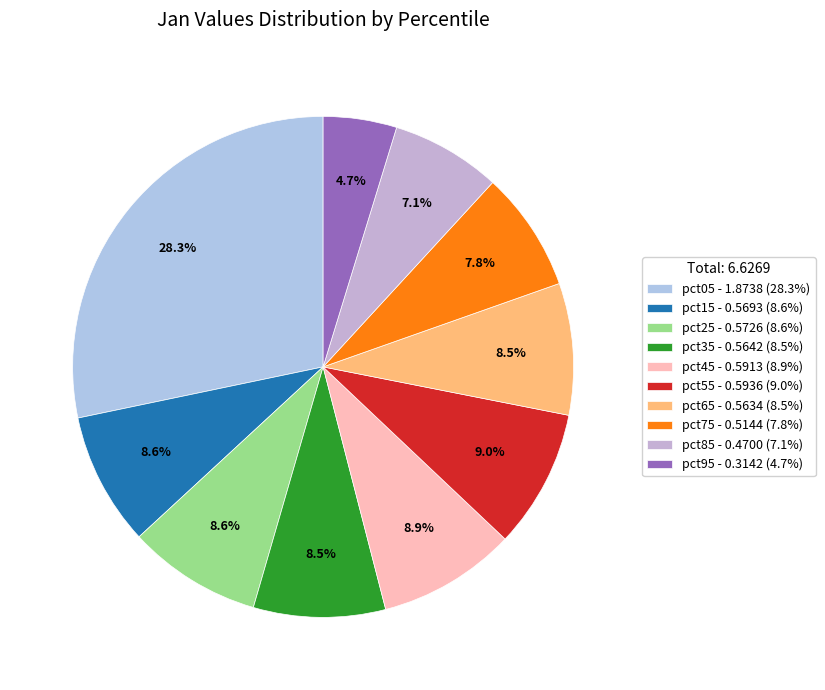

How many segments does this pie chart have?

10